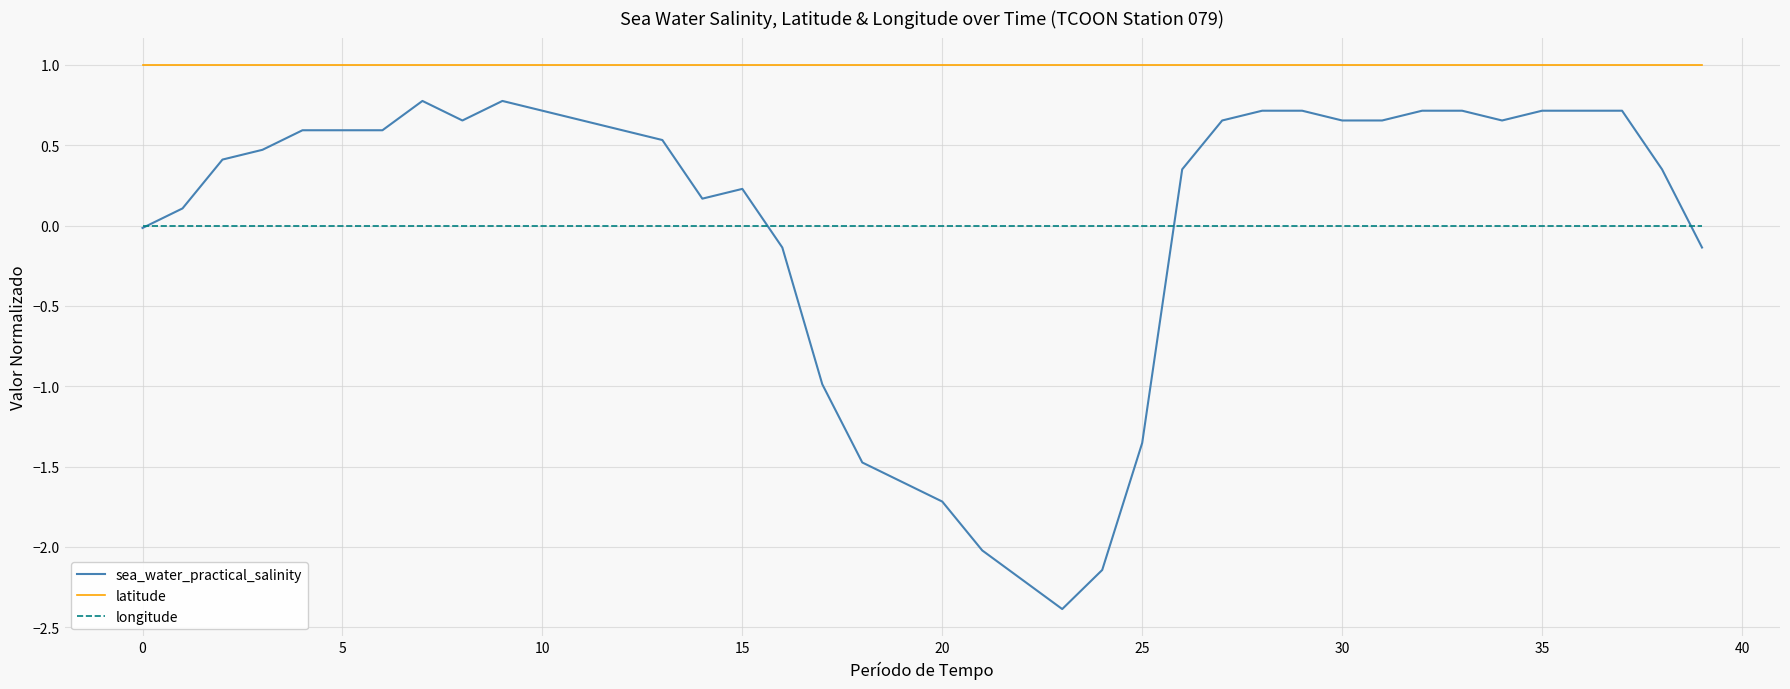

List the series in order of their peak value, lowest first.

longitude, sea_water_practical_salinity, latitude